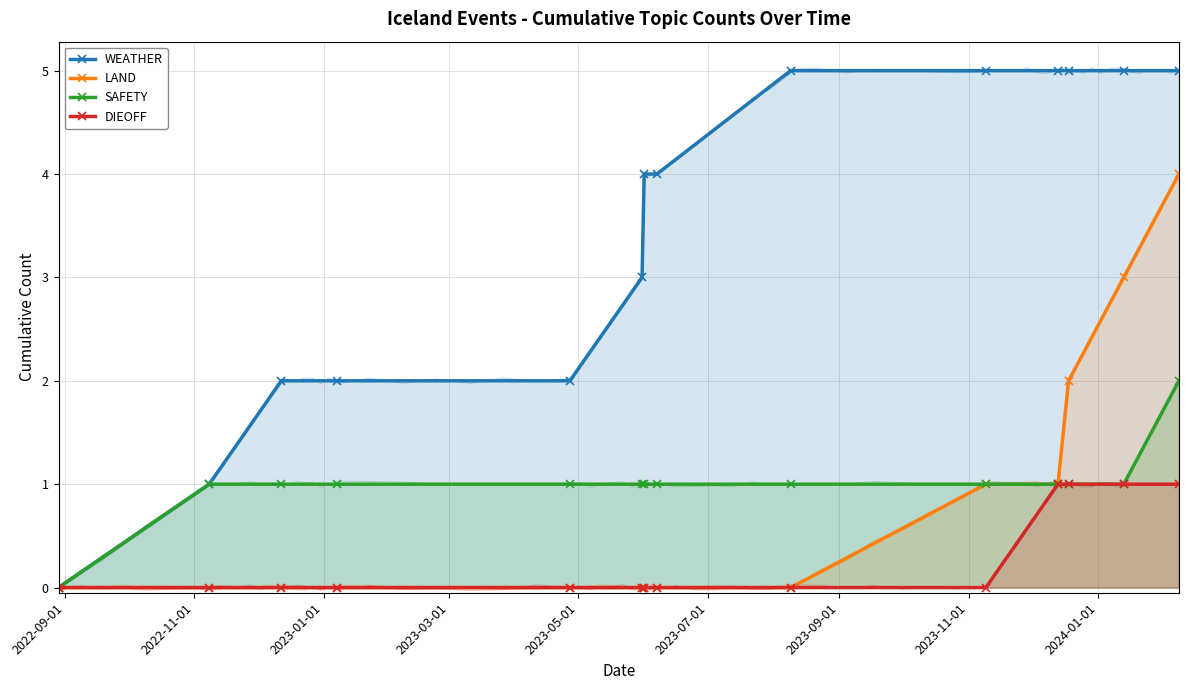

What is the average value of the SAFETY series?

1